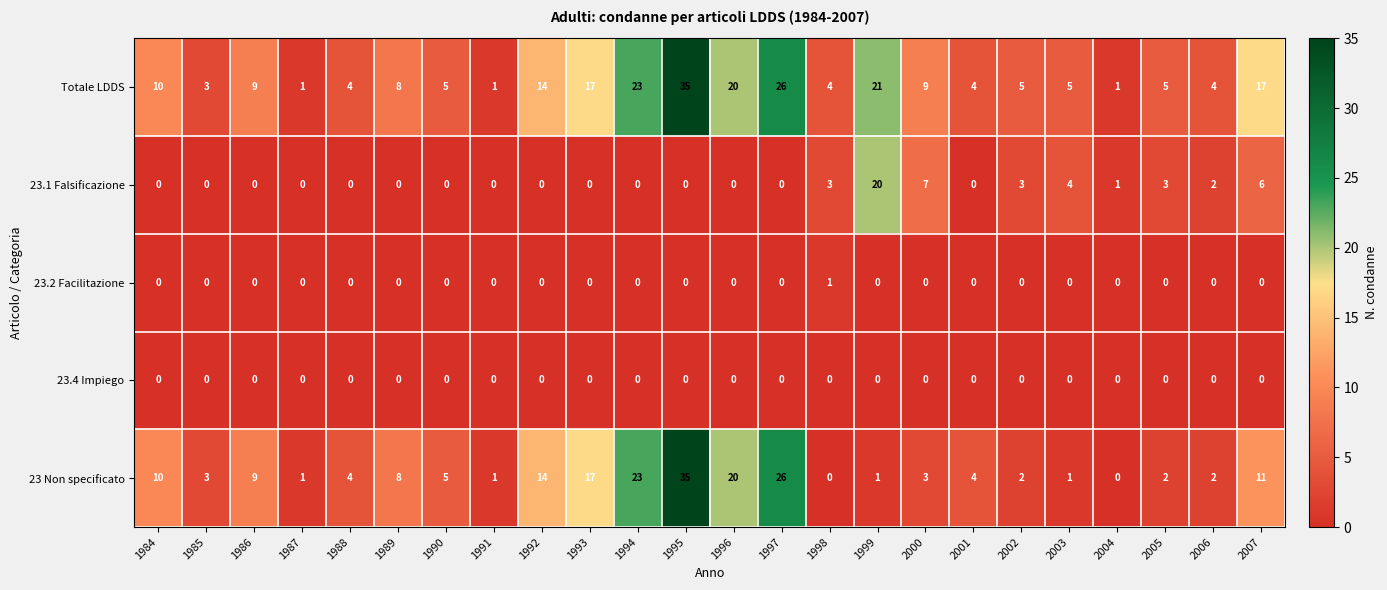

Which category has the highest value in the 23 Non specificato series?

1995